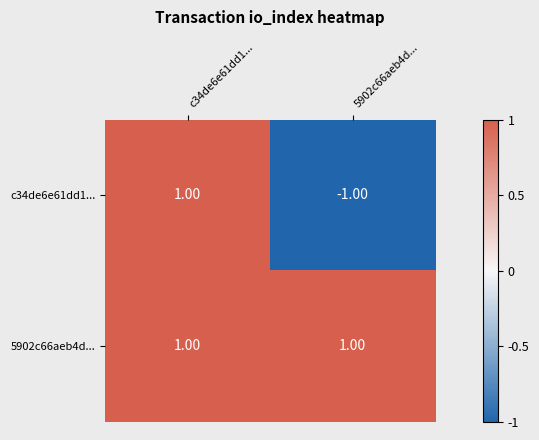

Which series has the largest total across all categories?

5902c66aeb4d...